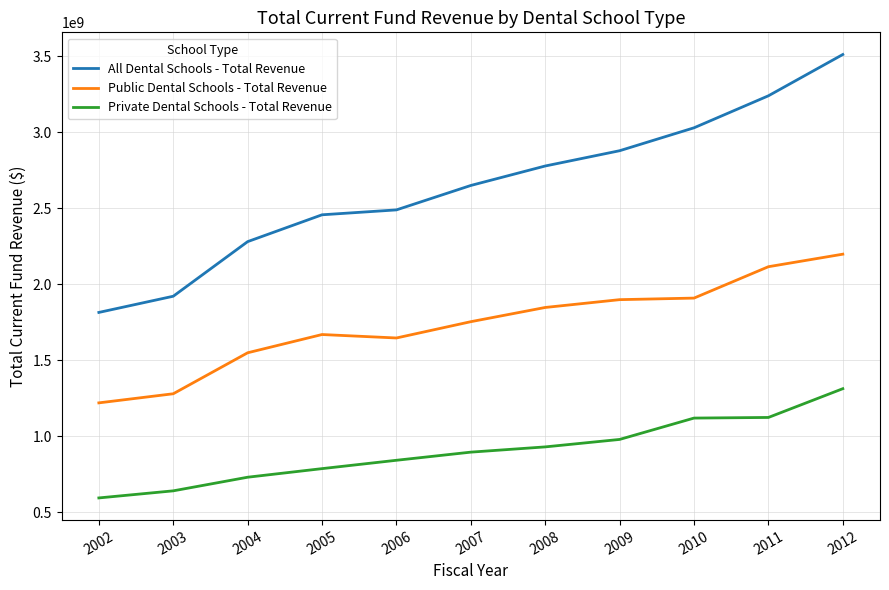

What is the sum of the Private Dental Schools - Total Revenue values at 2010 and 2005?

1907844981